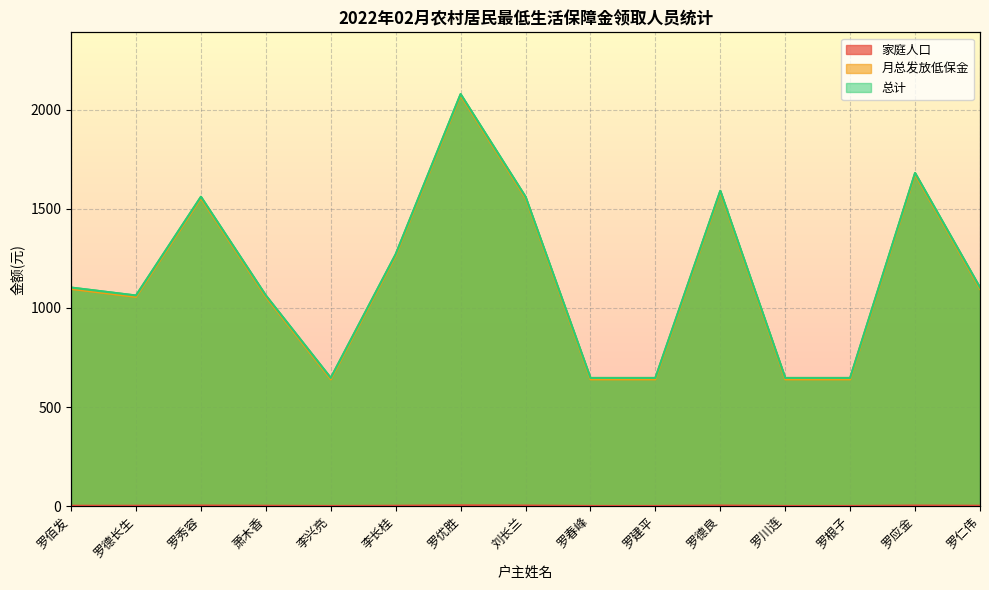

How many lines are shown in the chart?

3